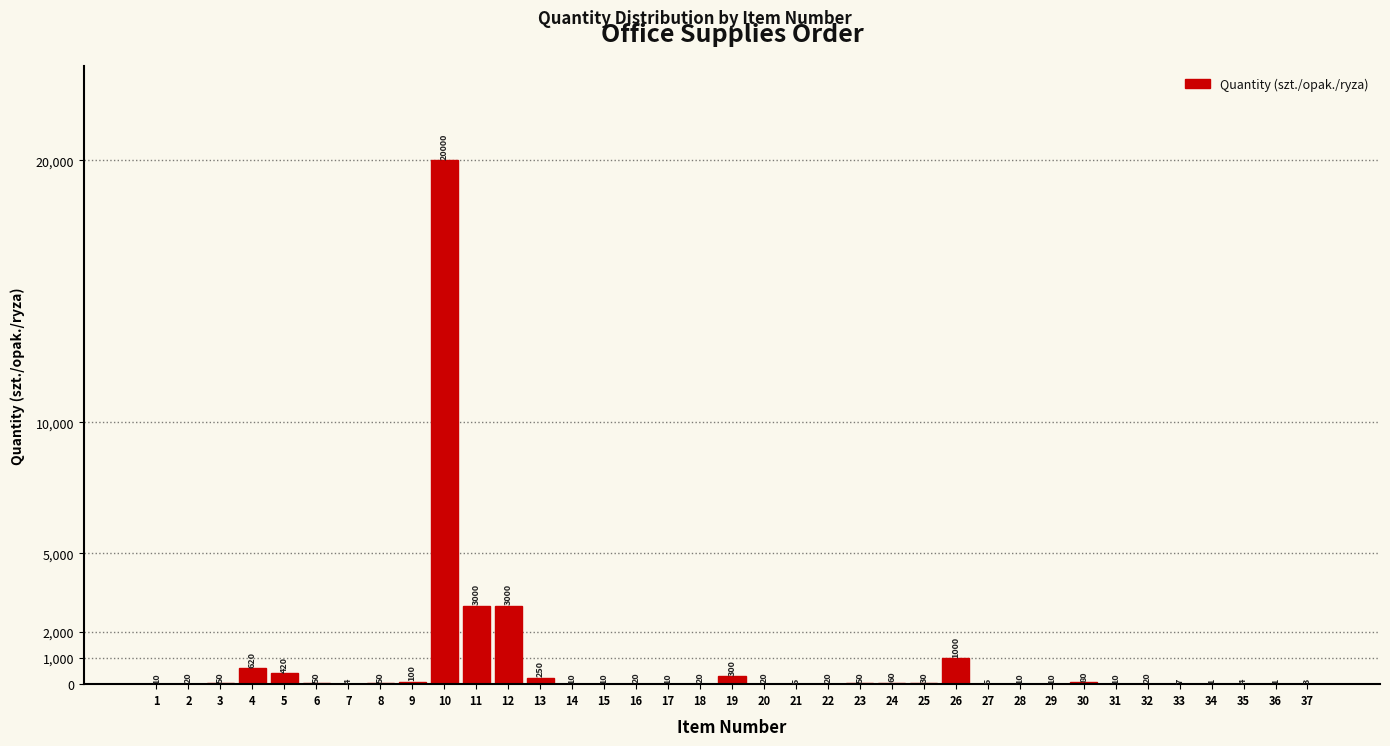

Reading right to left, transcribe all the data shown in this chart.

37=3	36=1	35=4	34=1	33=7	32=20	31=10	30=80	29=10	28=10	27=5	26=1000	25=30	24=60	23=50	22=20	21=5	20=20	19=300	18=20	17=10	16=20	15=10	14=10	13=250	12=3000	11=3000	10=20000	9=100	8=50	7=4	6=50	5=420	4=620	3=50	2=20	1=10